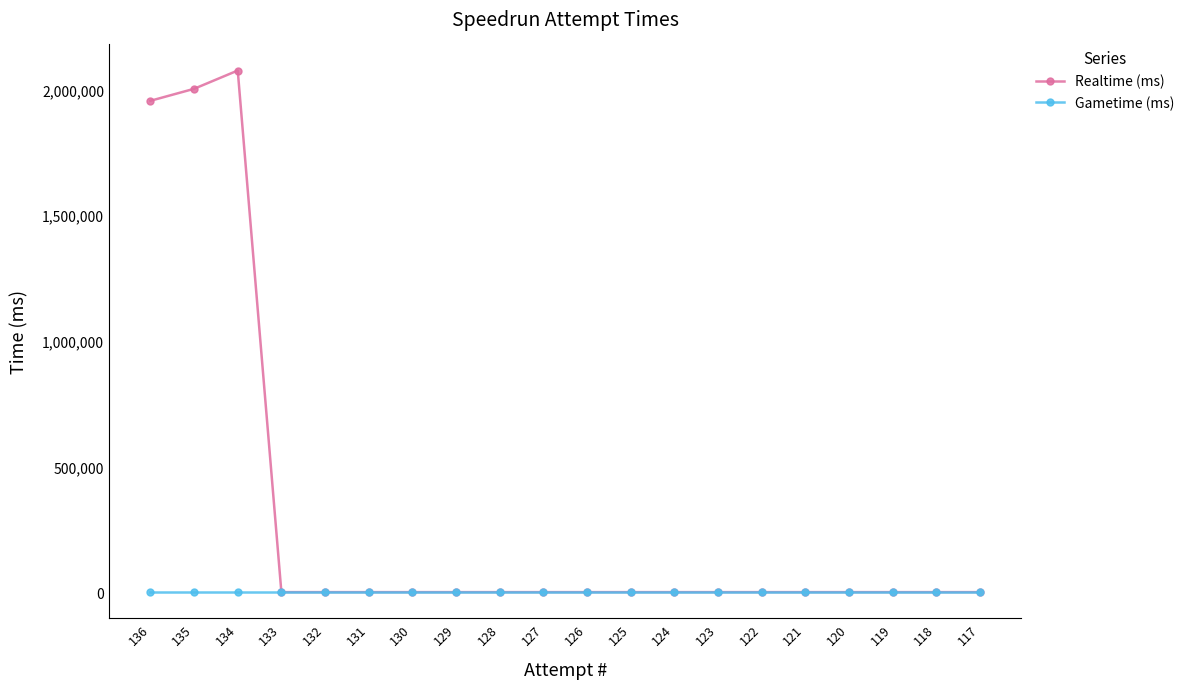

What is the highest value of the Realtime (ms) series?

2076184